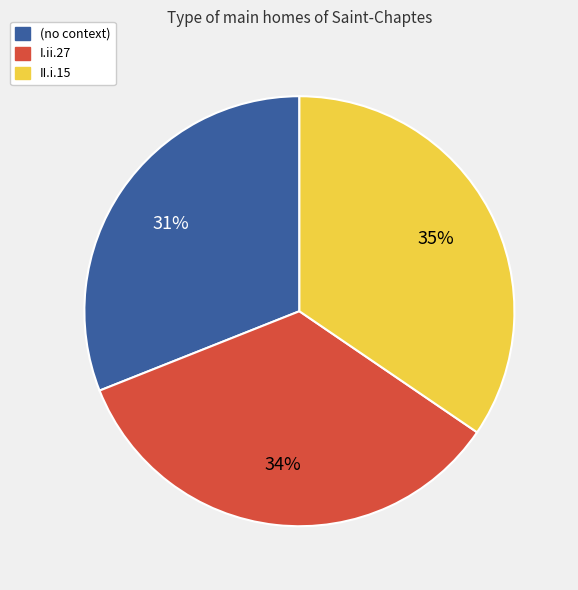

Do (no context) and II.i.15 together represent more than half of the pie?

Yes